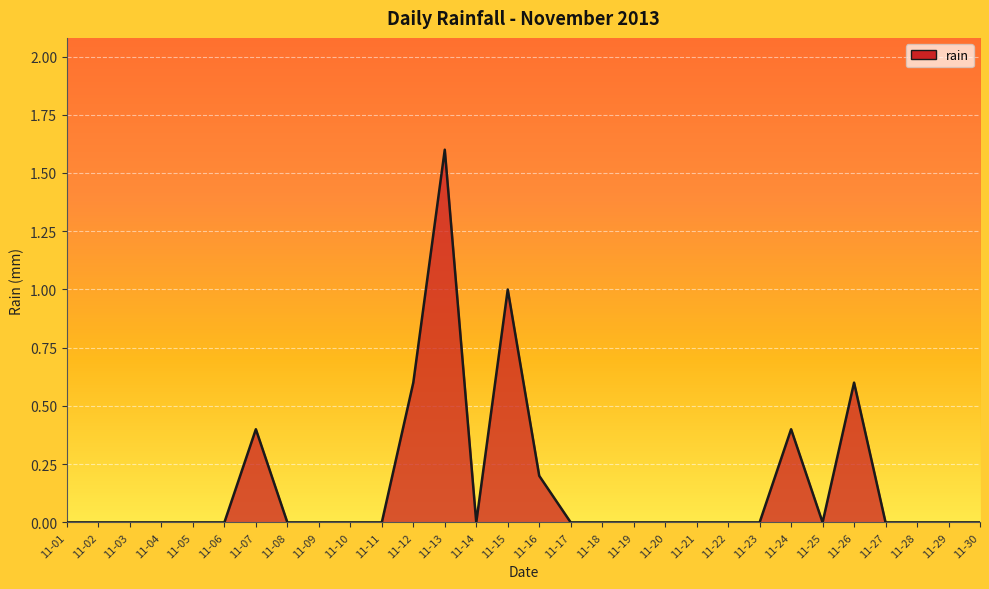

How many lines are shown in the chart?

1